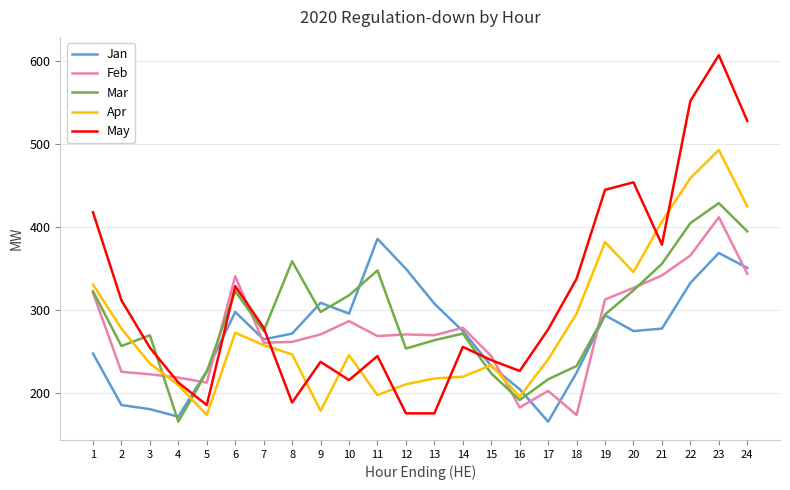

The May series shows 309 at 19. True or false?

False